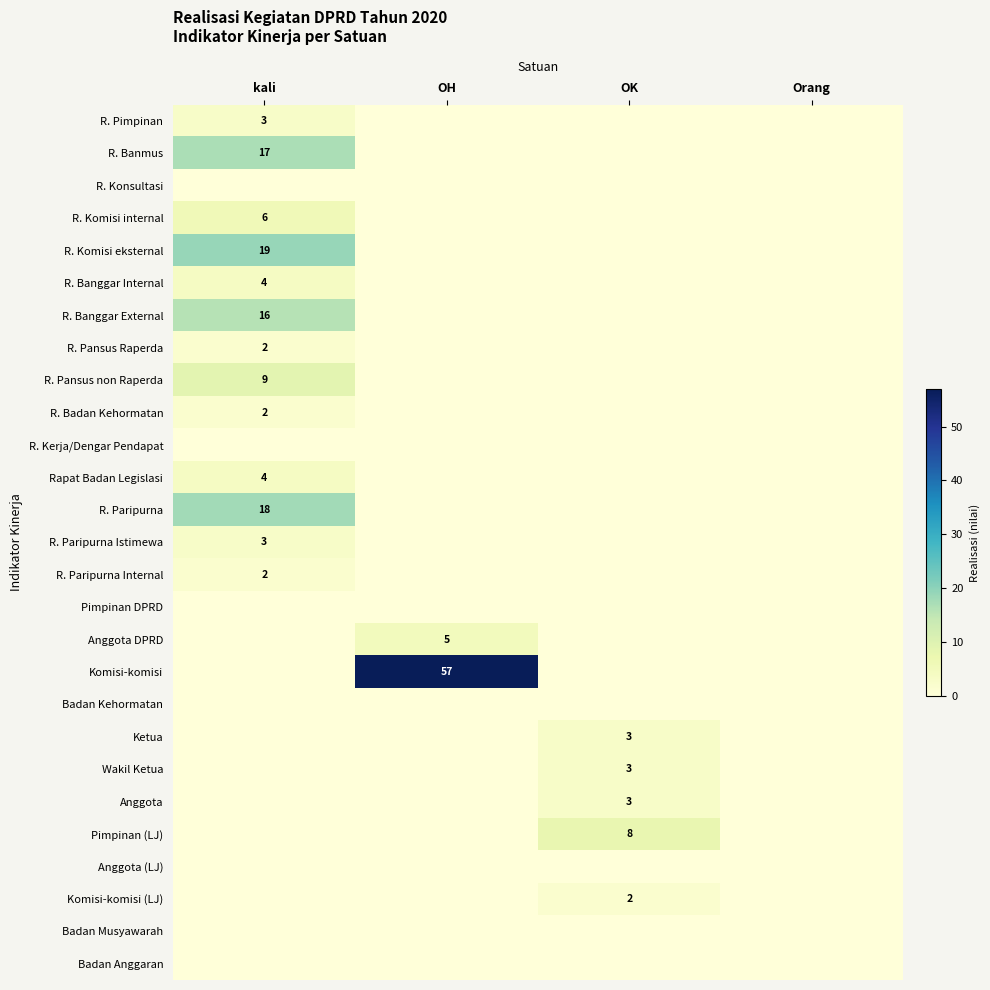

At which category is the sum across all series the highest?

kali